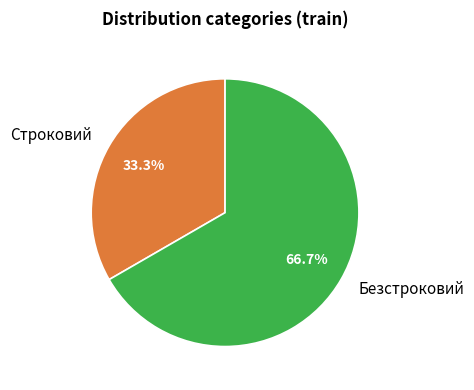

Is it true that Строковий is 45% of the pie?

False